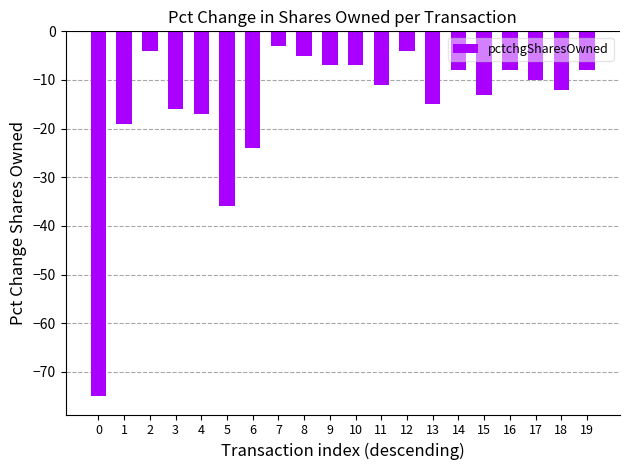

What is the value of the 12th bar from the left?

-11